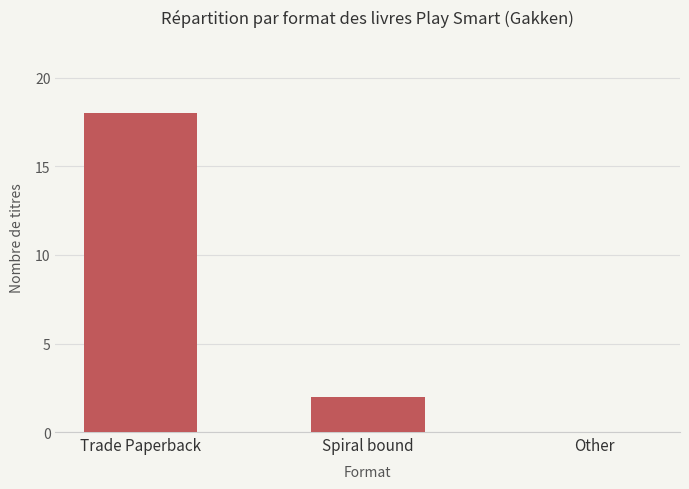

How many values are between 0 and 18?

3